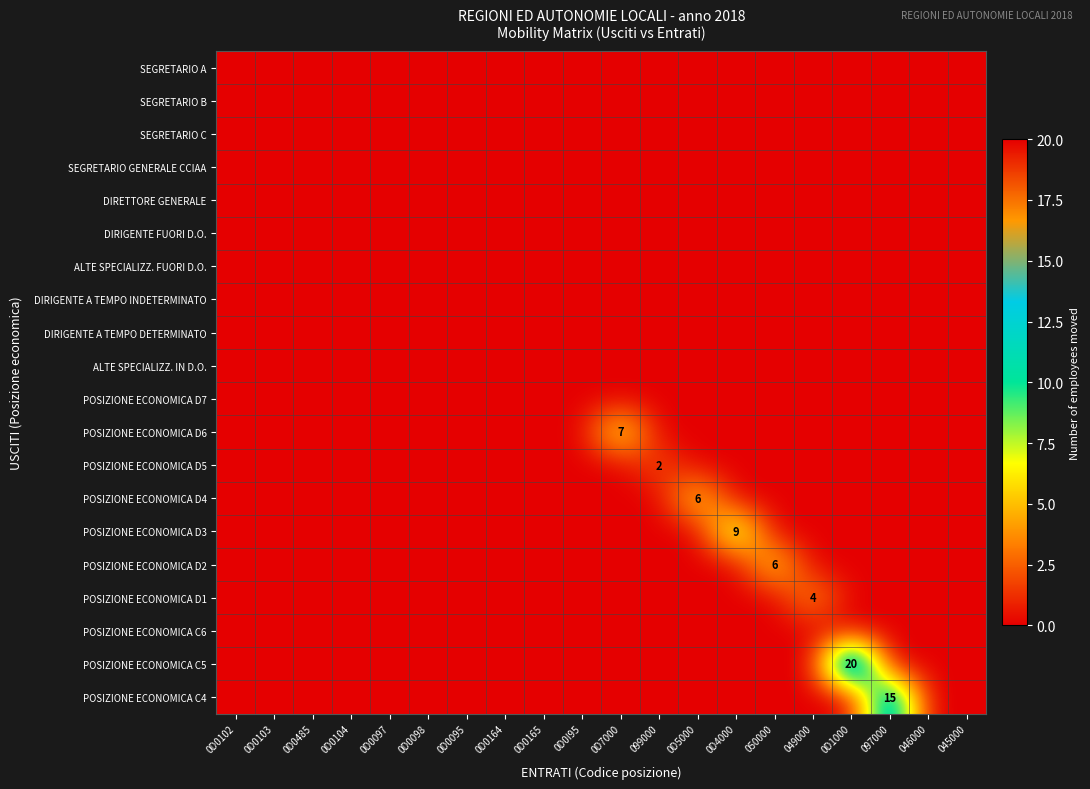

Which category has the highest value in the POSIZIONE ECONOMICA C5 series?

0D1000